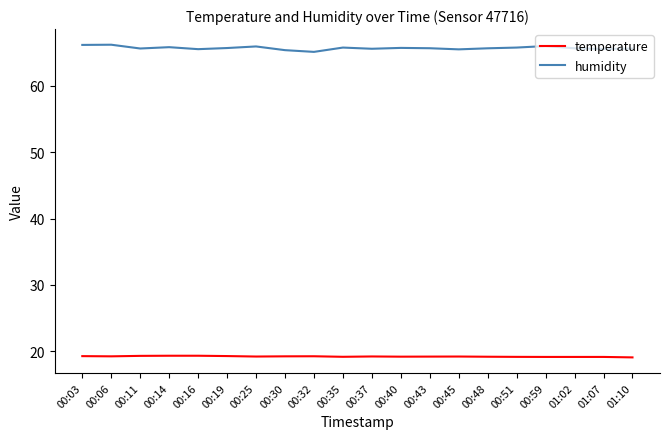

Rank the series by their average value, from lowest to highest.

temperature, humidity